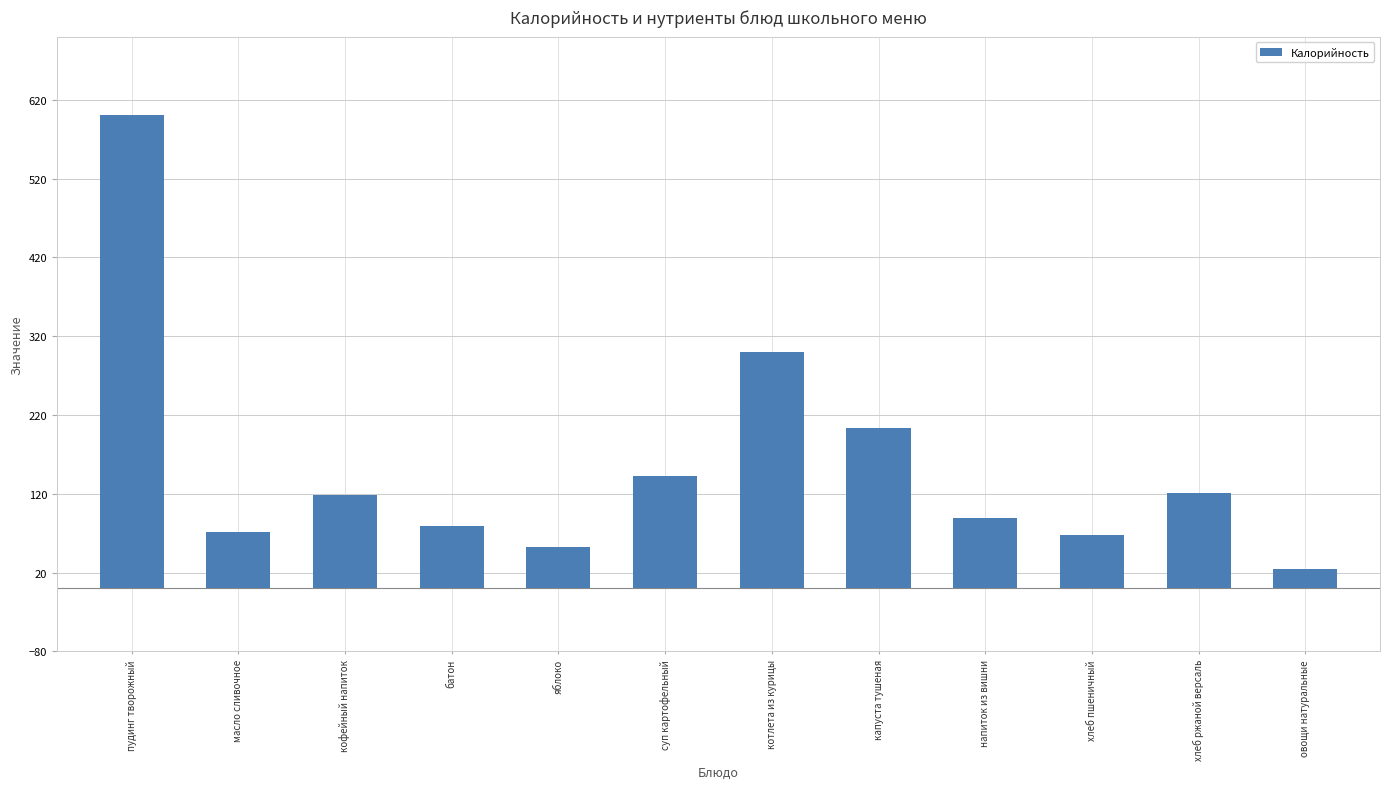

What is the greatest value displayed?

600